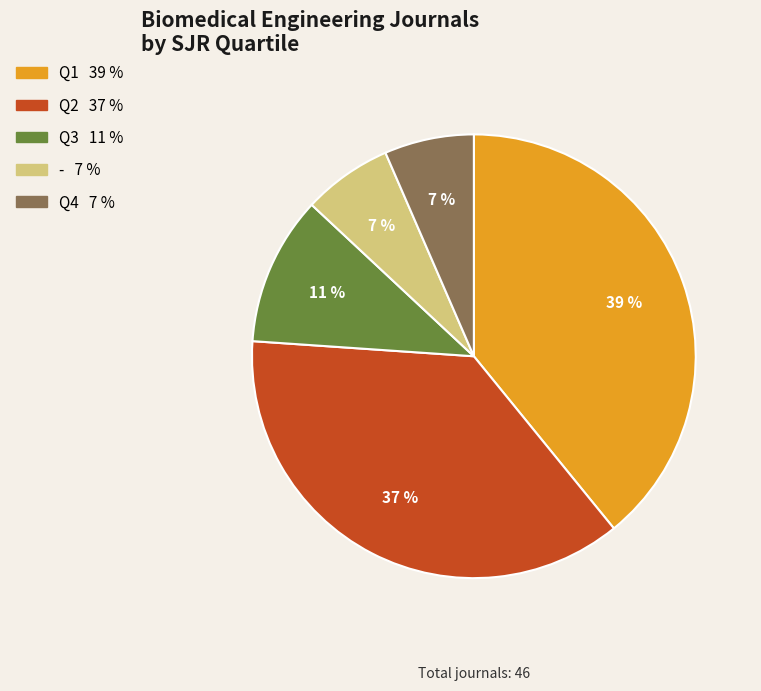

Is the sum of Q4 and Q2 greater than half?

No